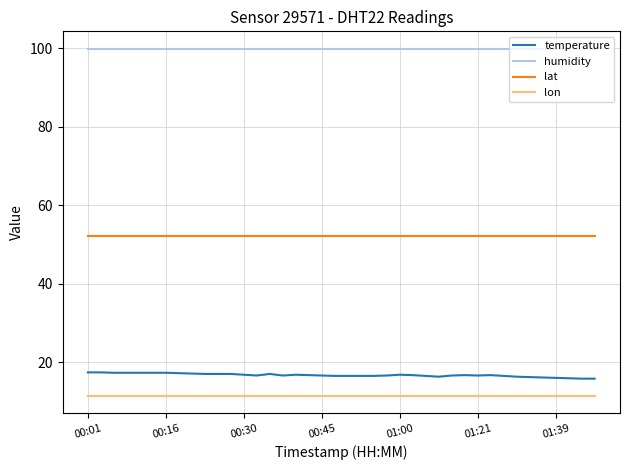

Which series has the largest total across all categories?

humidity